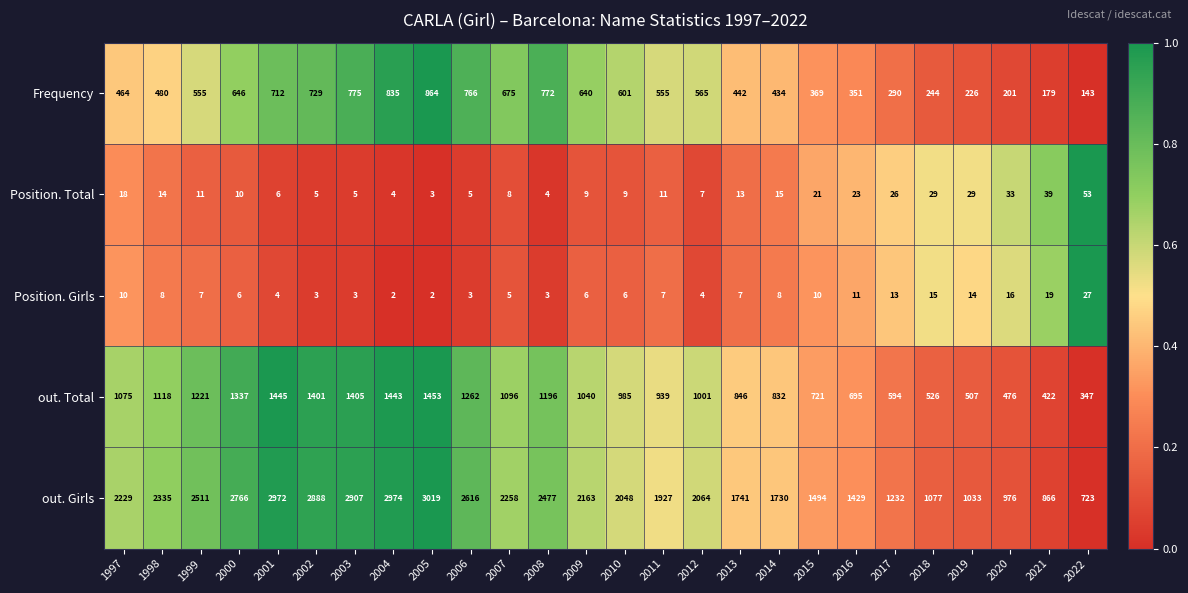

What is the sum of all Position. Total values?

410